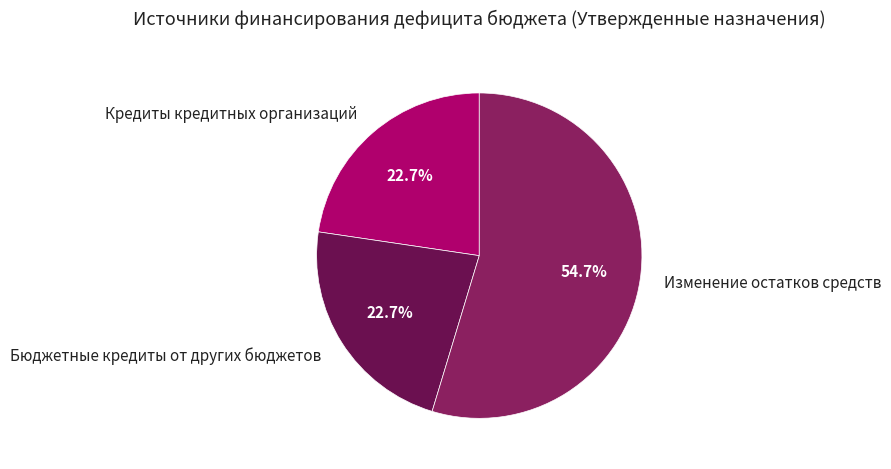

Is it true that Кредиты кредитных организаций is 18% of the pie?

False